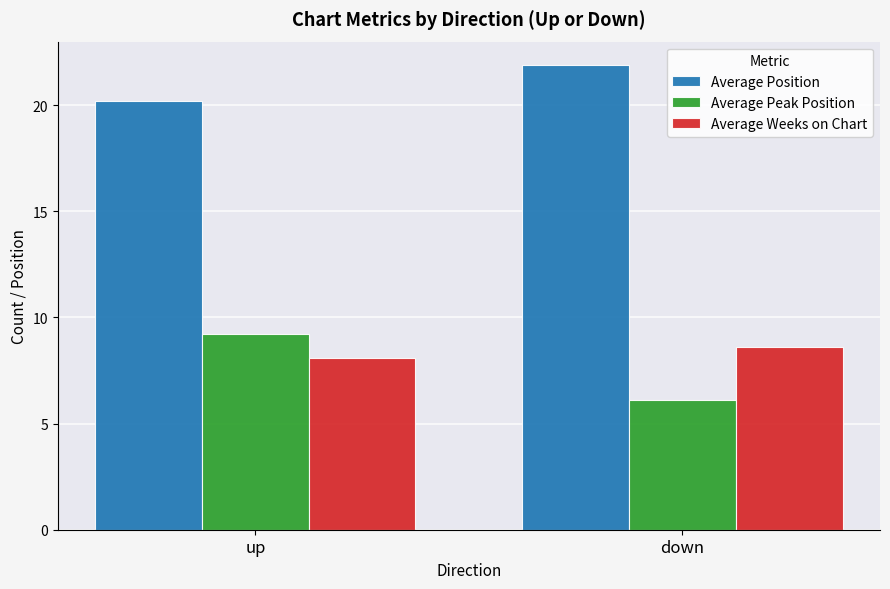

Which label corresponds to the smallest value in the chart?

down